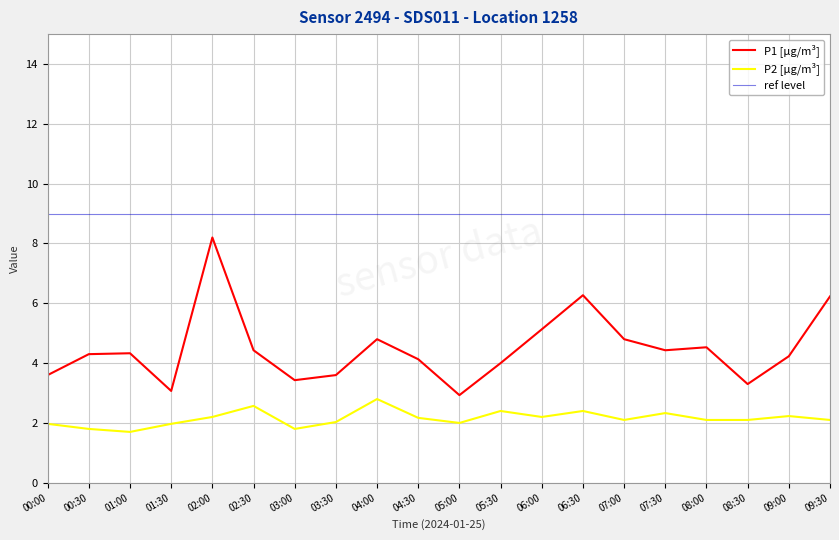

The P2 series shows 2.0 at 03:30. True or false?

True